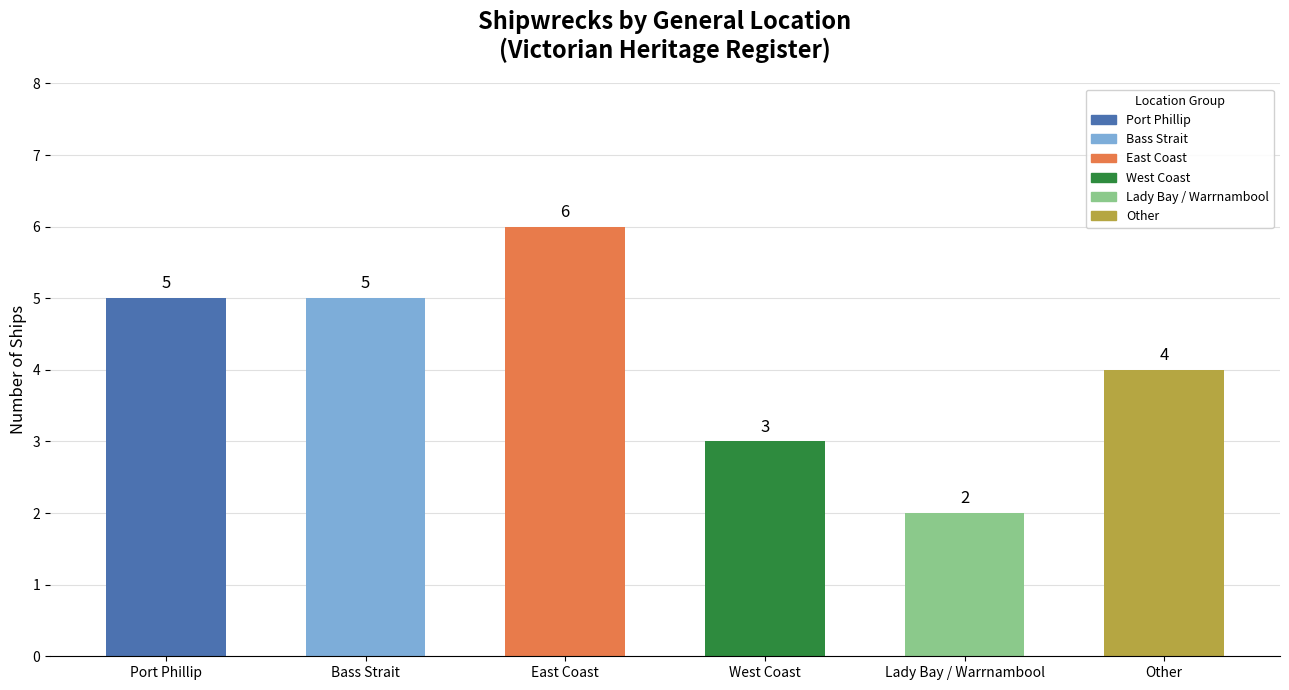

Reading left to right, what are all the values shown in this chart?

5	5	6	3	2	4